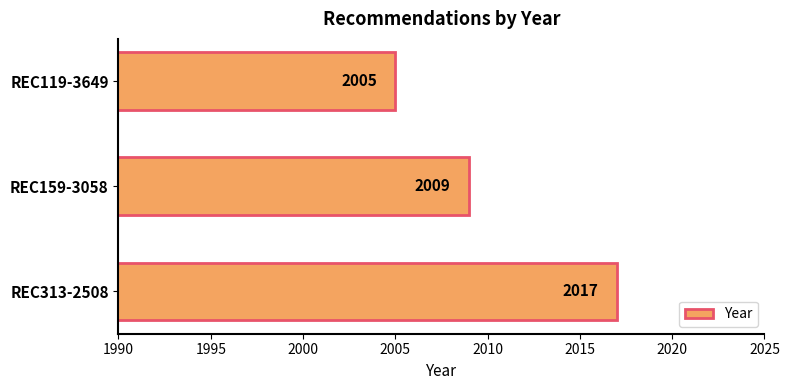

What is the difference between the maximum and minimum values?

12